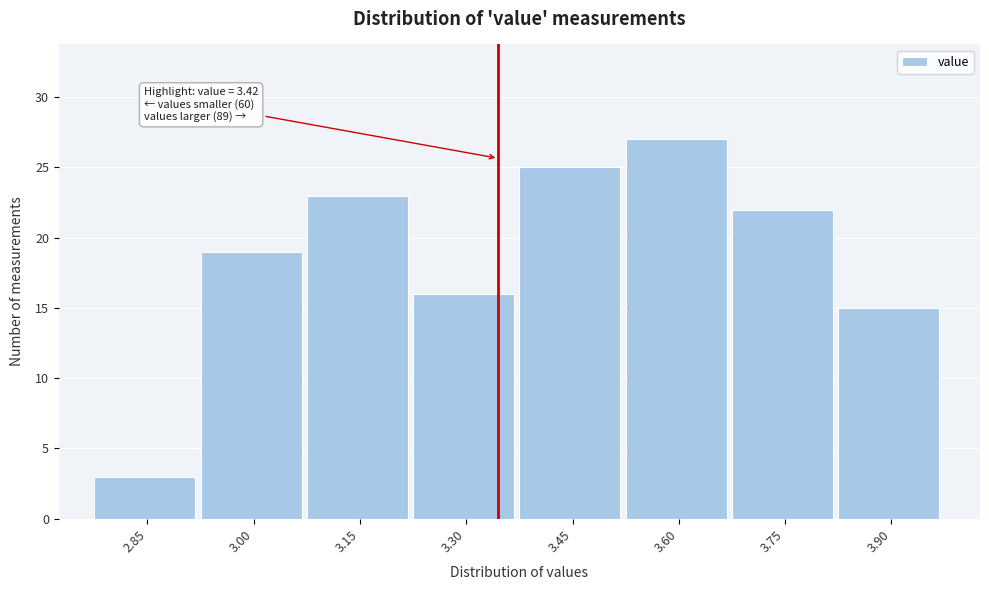

Reading left to right, list all the values displayed in this chart.

2.85=3	3.00=19	3.15=23	3.30=16	3.45=25	3.60=27	3.75=22	3.90=15